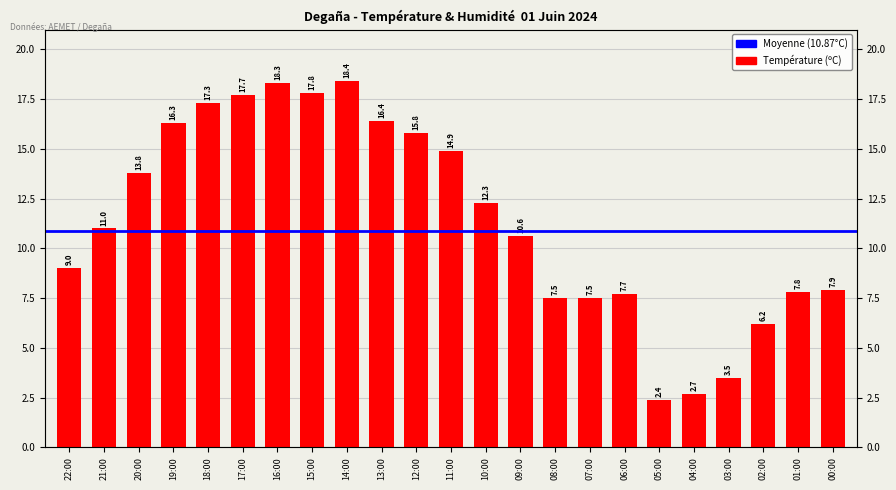

List the labels in order of value, largest first.

14:00, 16:00, 15:00, 17:00, 18:00, 13:00, 19:00, 12:00, 11:00, 20:00, 10:00, 21:00, 09:00, 22:00, 00:00, 01:00, 06:00, 08:00, 07:00, 02:00, 03:00, 04:00, 05:00